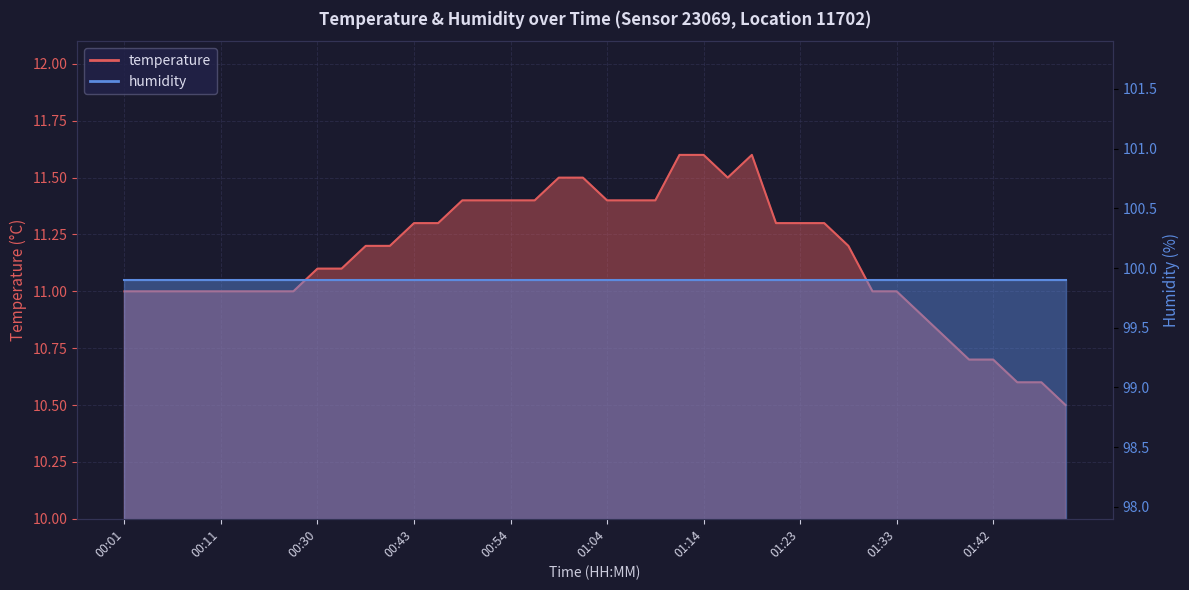

What is the ratio of the value at 01:11 to the value at 01:33?

1.1